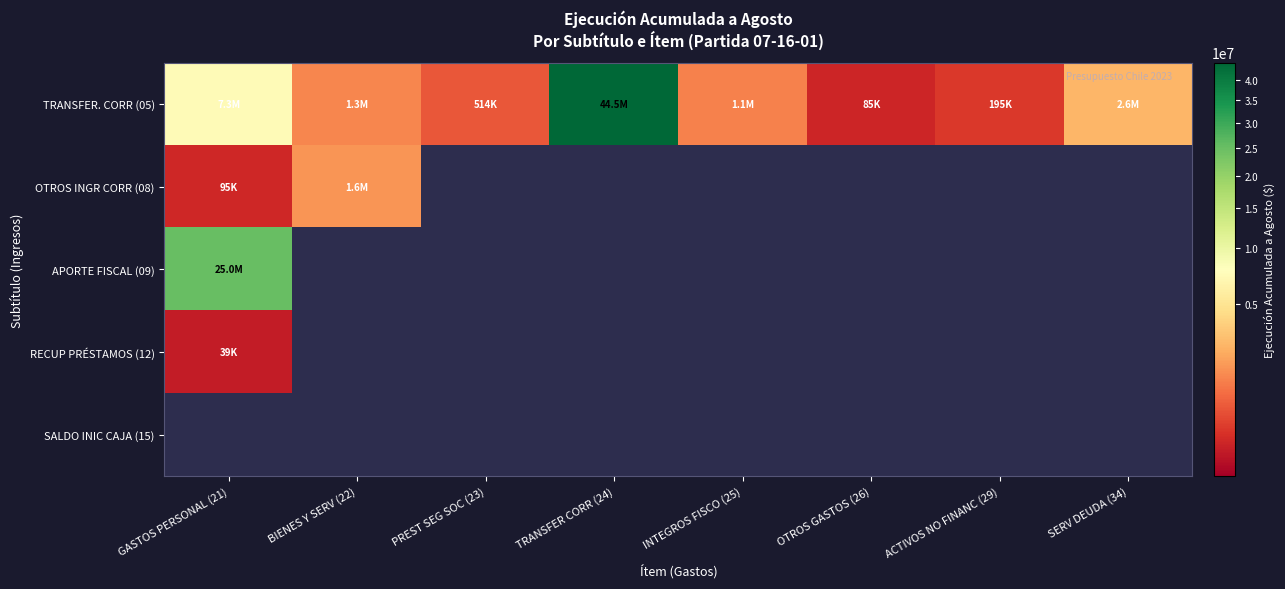

What is the lowest value of the RECUP PRÉSTAMOS (12) series?

38520.0